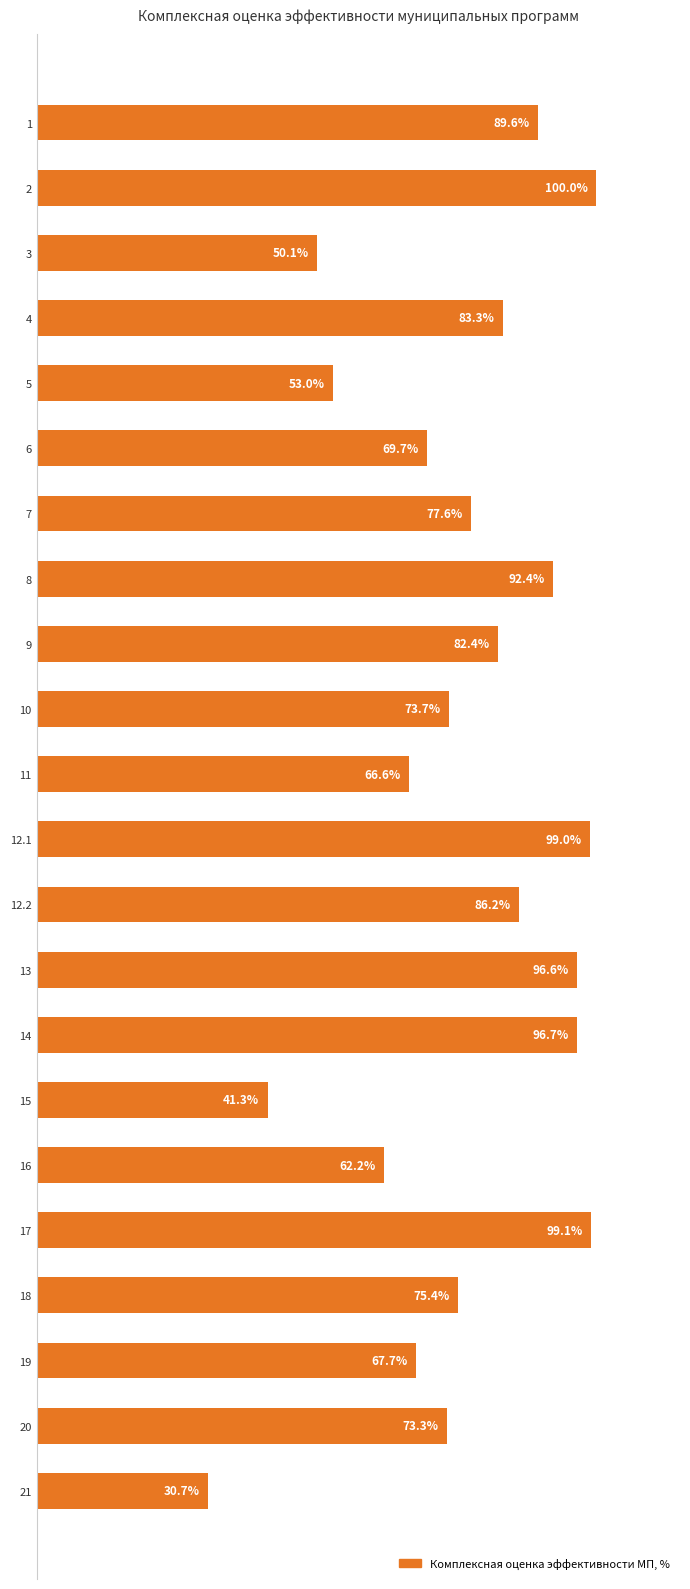

List the labels in order of value, smallest first.

21, 15, 3, 5, 16, 11, 19, 6, 20, 10, 18, 7, 9, 4, 12.2, 1, 8, 13, 14, 12.1, 17, 2